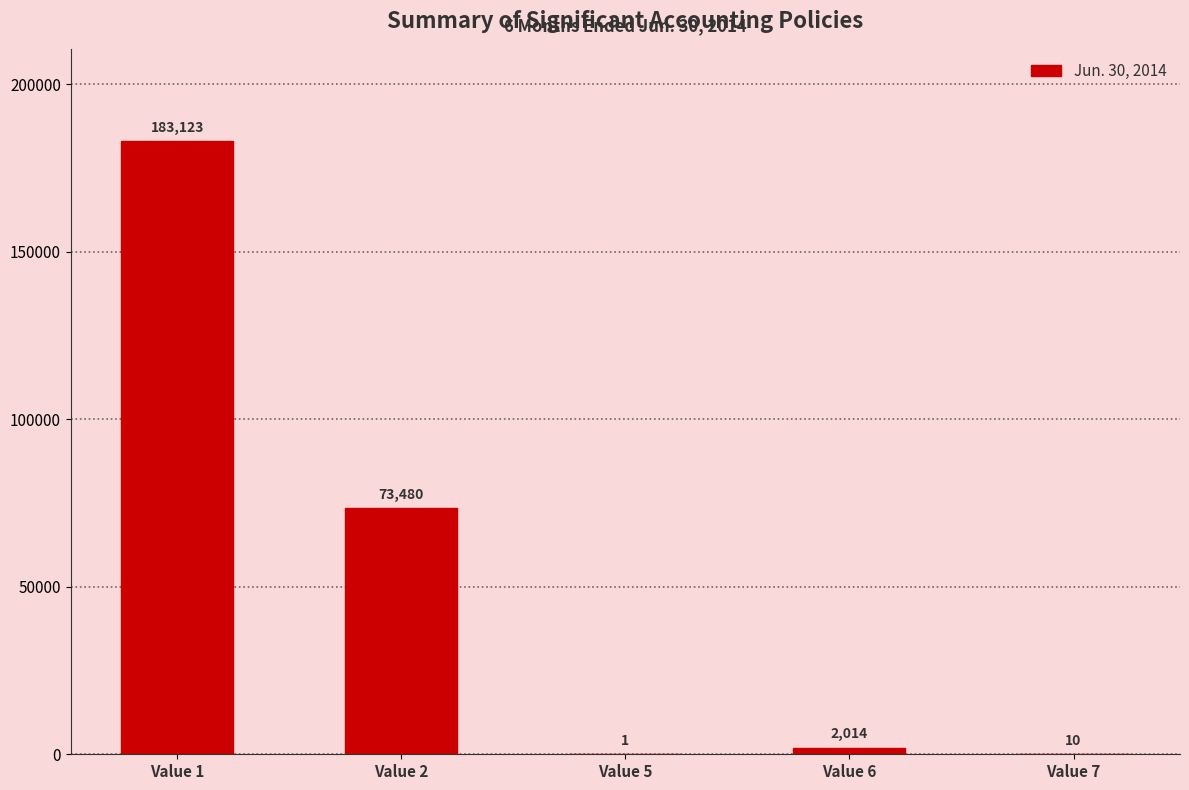

The value at Value 1 is 111446. True or false?

False